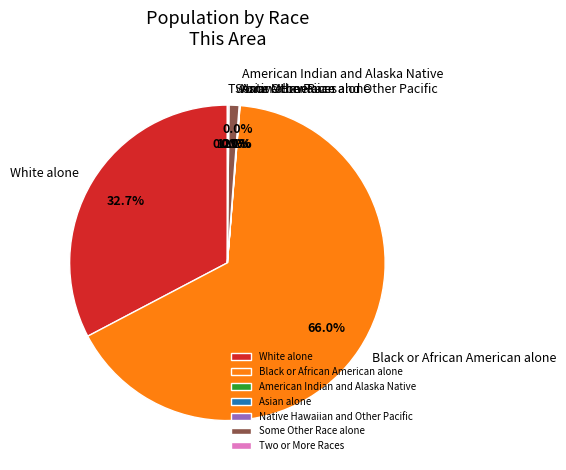

Which category has the biggest portion of the pie?

Black or African American alone